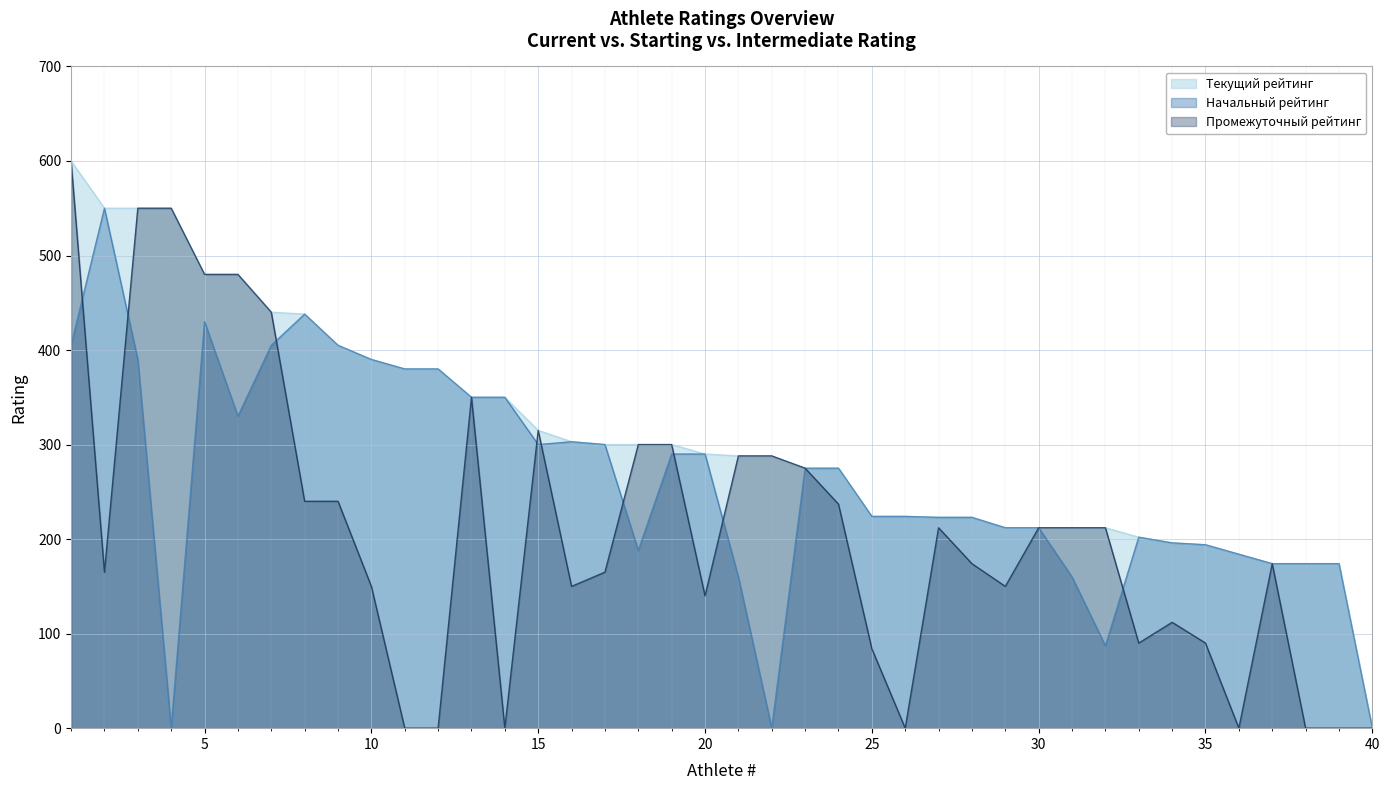

The value of Начальный рейтинг at 10 is 700. True or false?

False